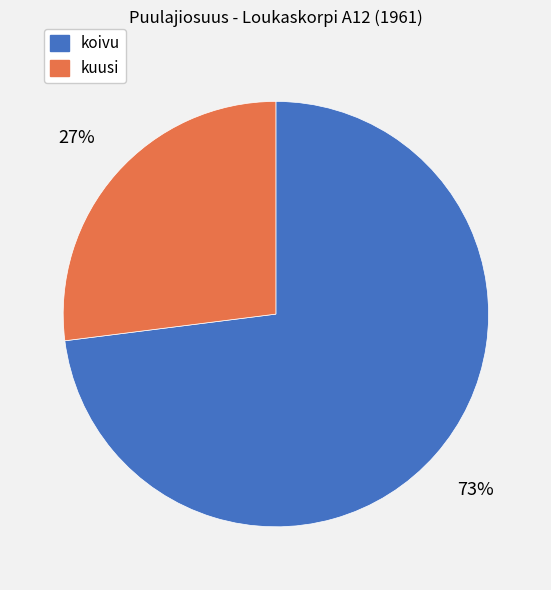

What is the ratio of the value at kuusi to the value at koivu?

0.4